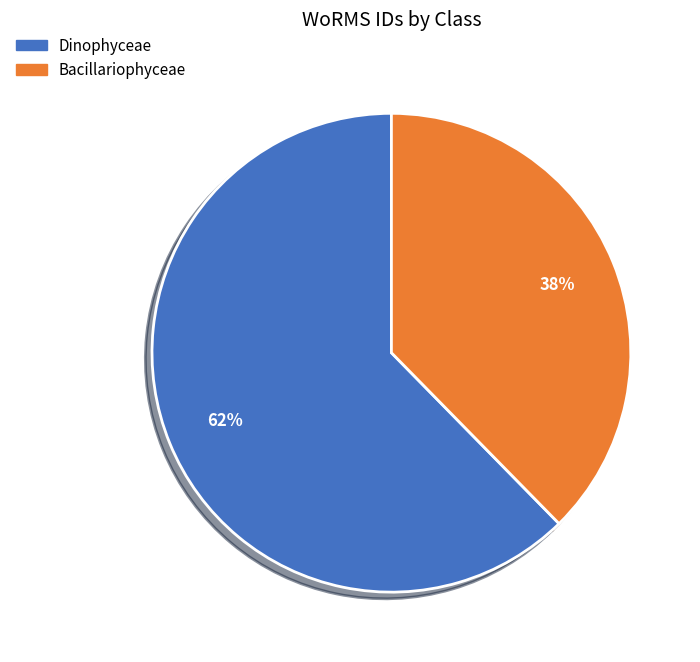

To the nearest percent, what percentage of the pie is Bacillariophyceae?

38%